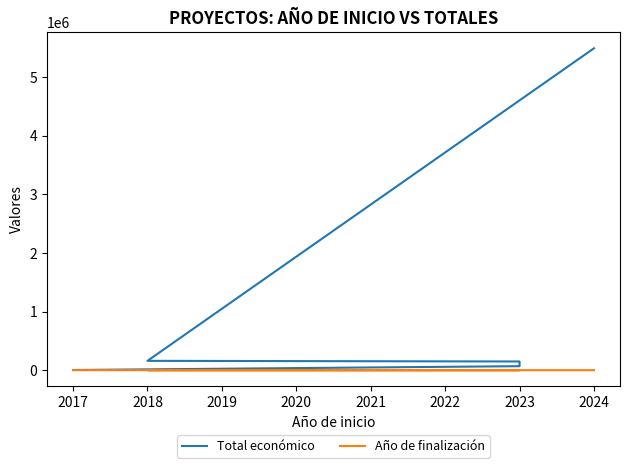

What are all the series names shown in the legend?

Total económico, Año de finalización